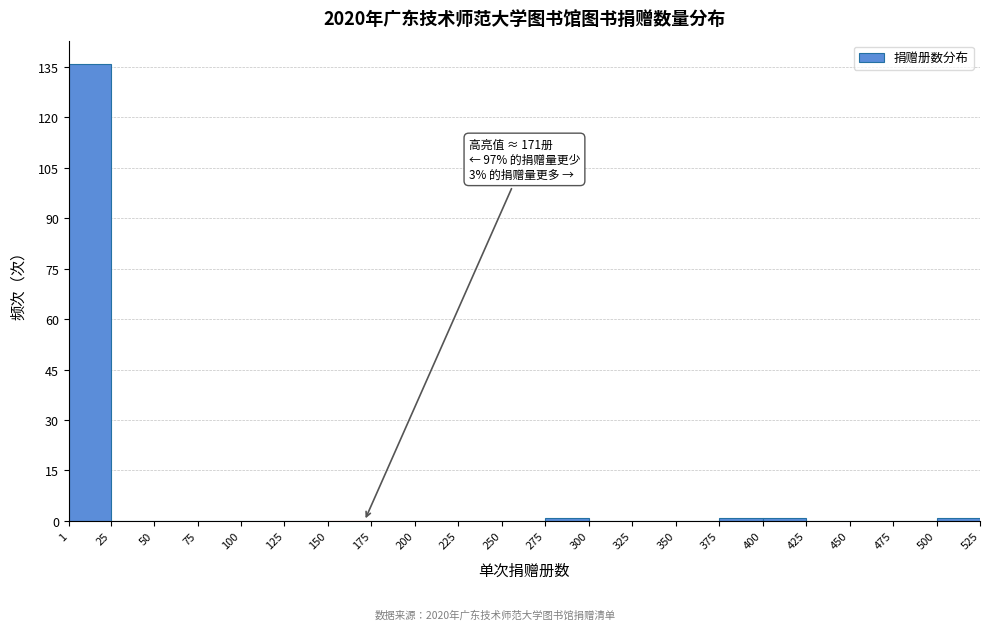

Over which range of the x-axis is the bar tallest?

1 to 25